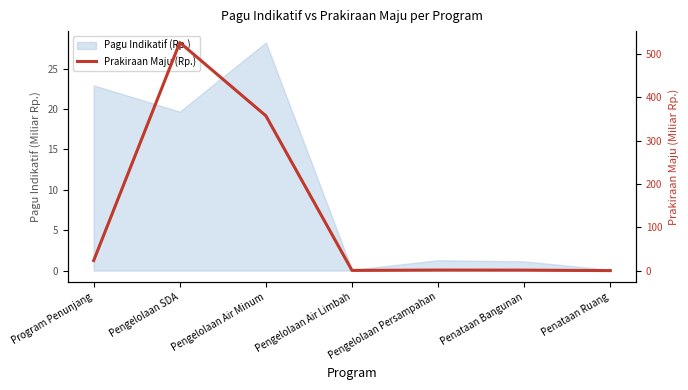

How many interior local valleys (lower than both neighbors) does the data have?

1